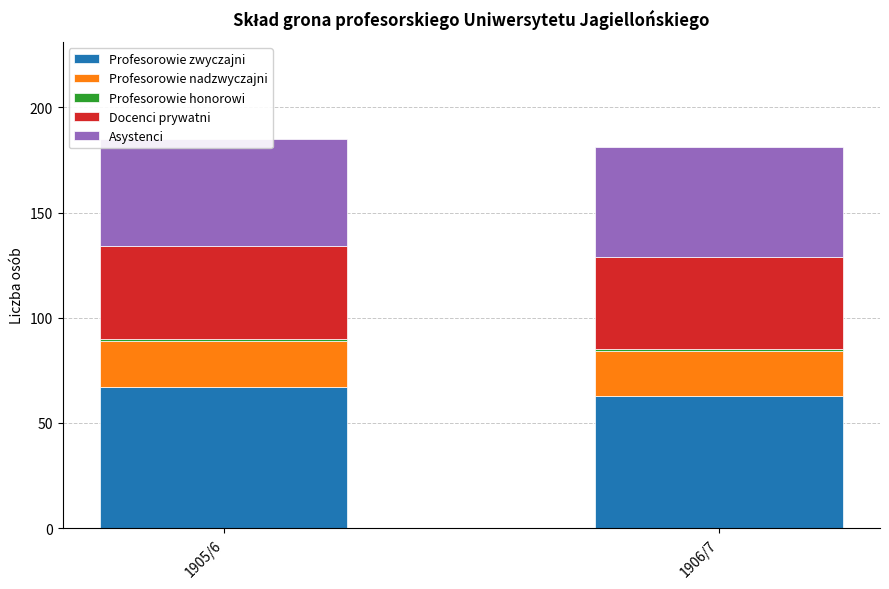

Are the bars horizontal?

No